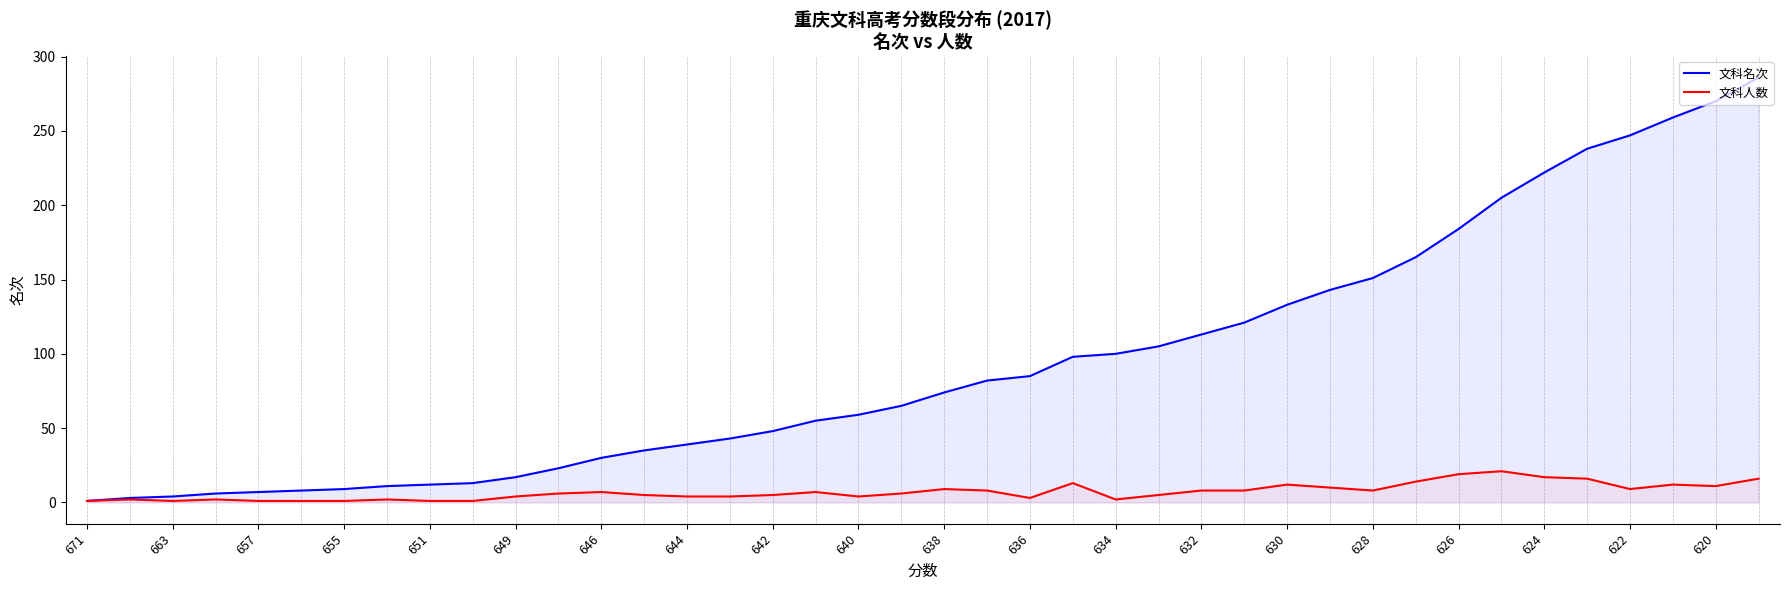

What is the sum of the 文科名次 values at 630 and 671?

134